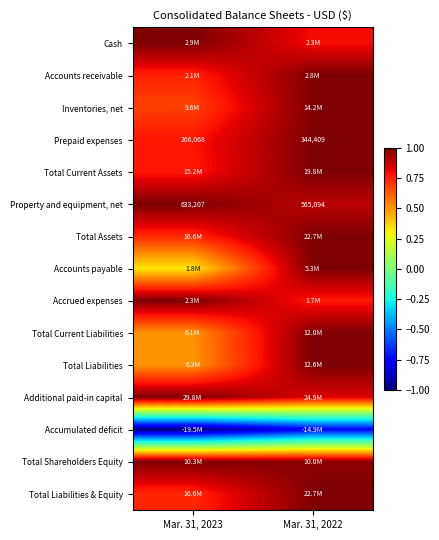

At how many categories does at least one series exceed 0?

2